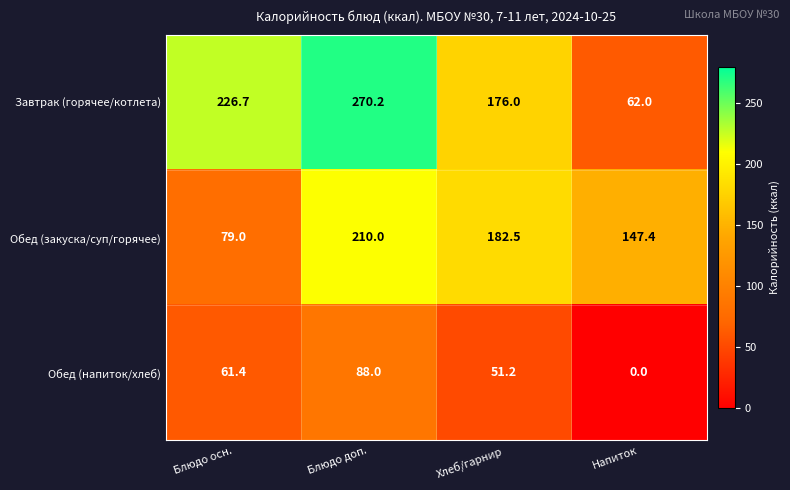

At which label does Обед (напиток/хлеб) first exceed 61?

Блюдо осн.